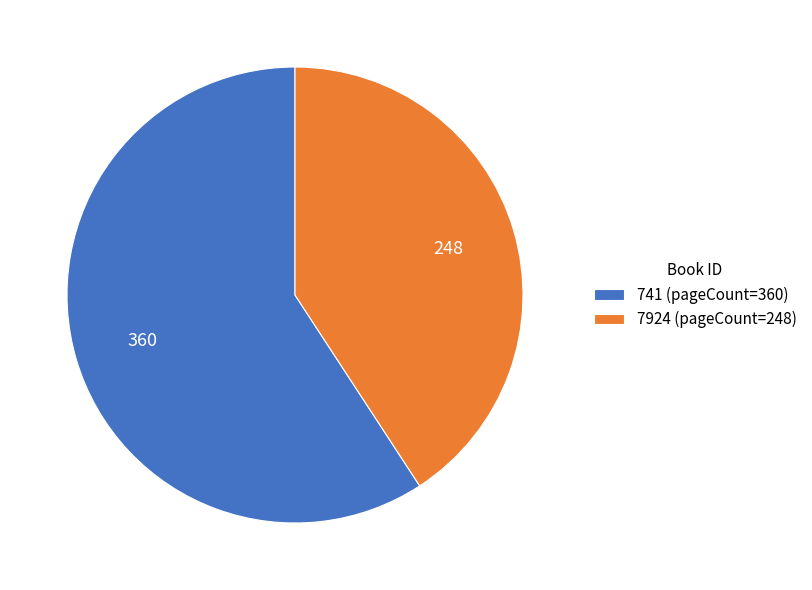

Which category has the smallest portion of the pie?

7924